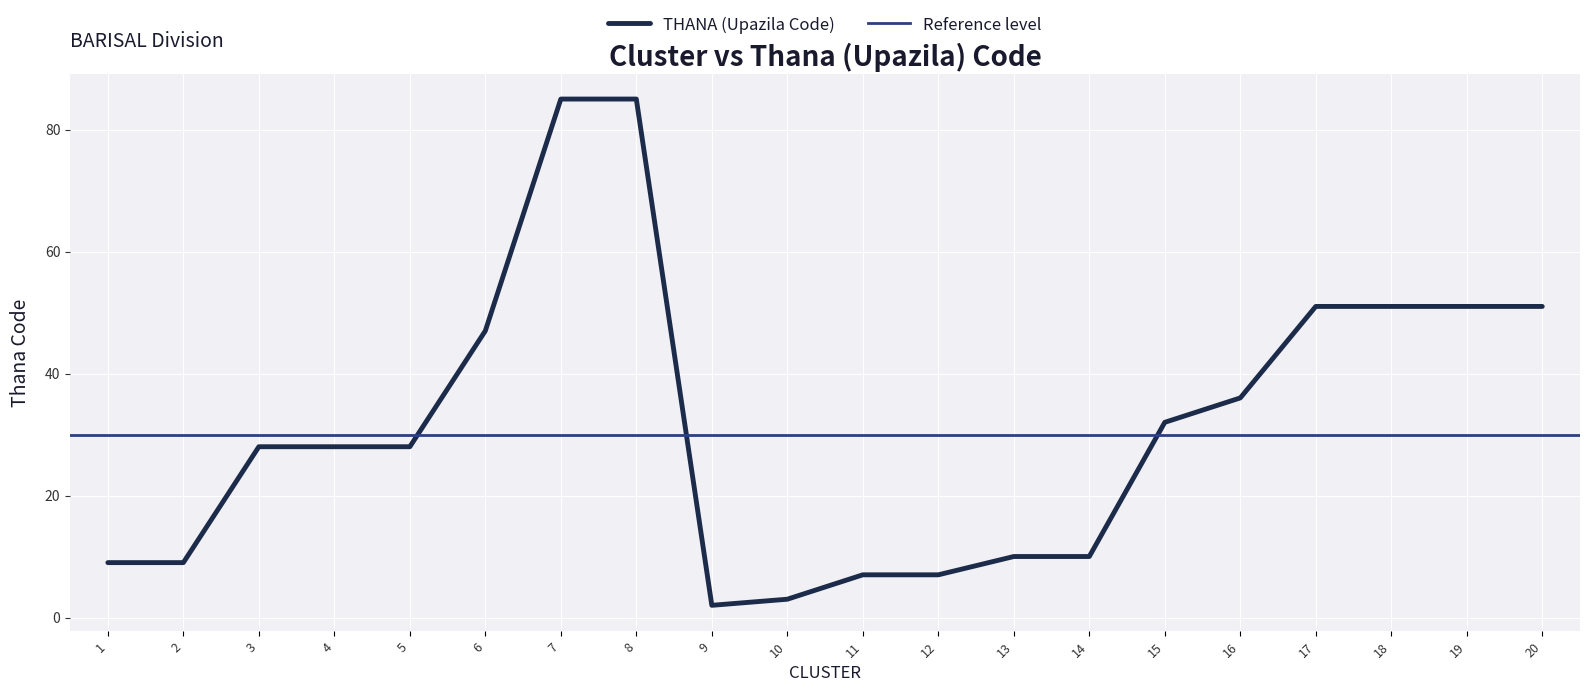

Does the chart display data point markers on the line(s)?

No